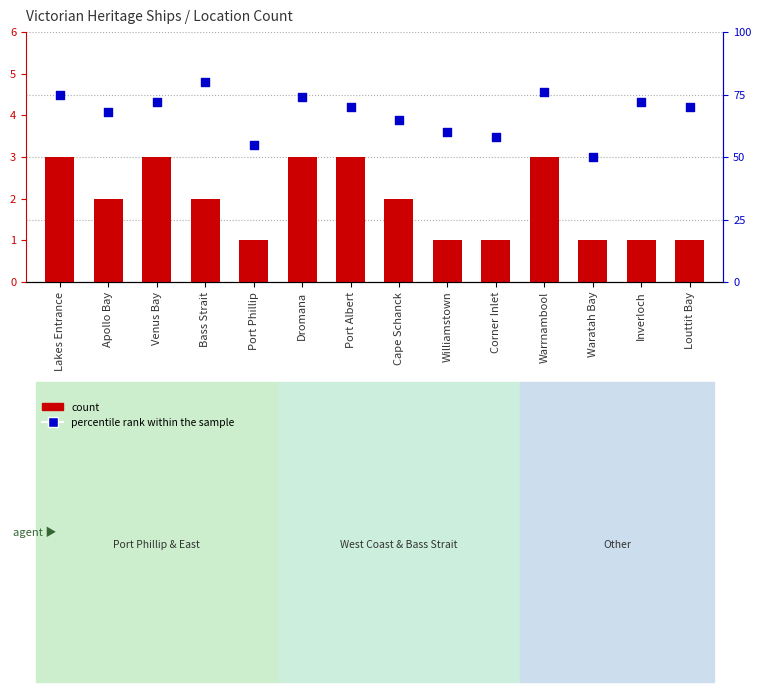

Which series has the largest Y range (max minus min)?

percentile rank within the sample